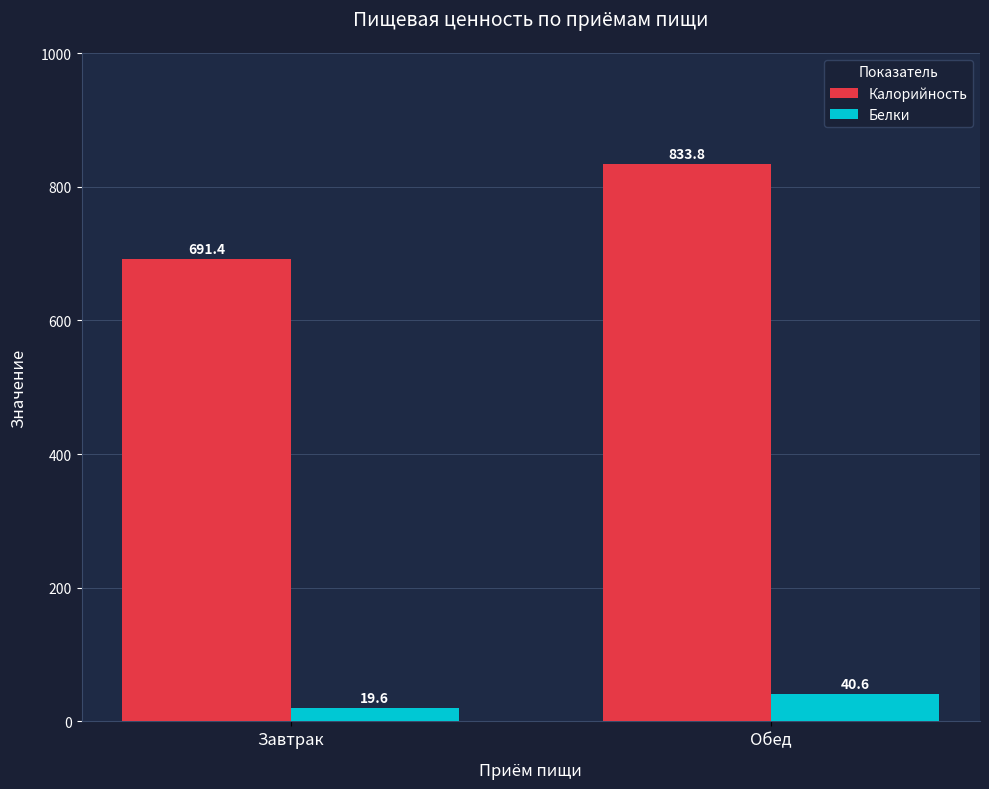

What is the label of the 2nd bar from the left?

Обед